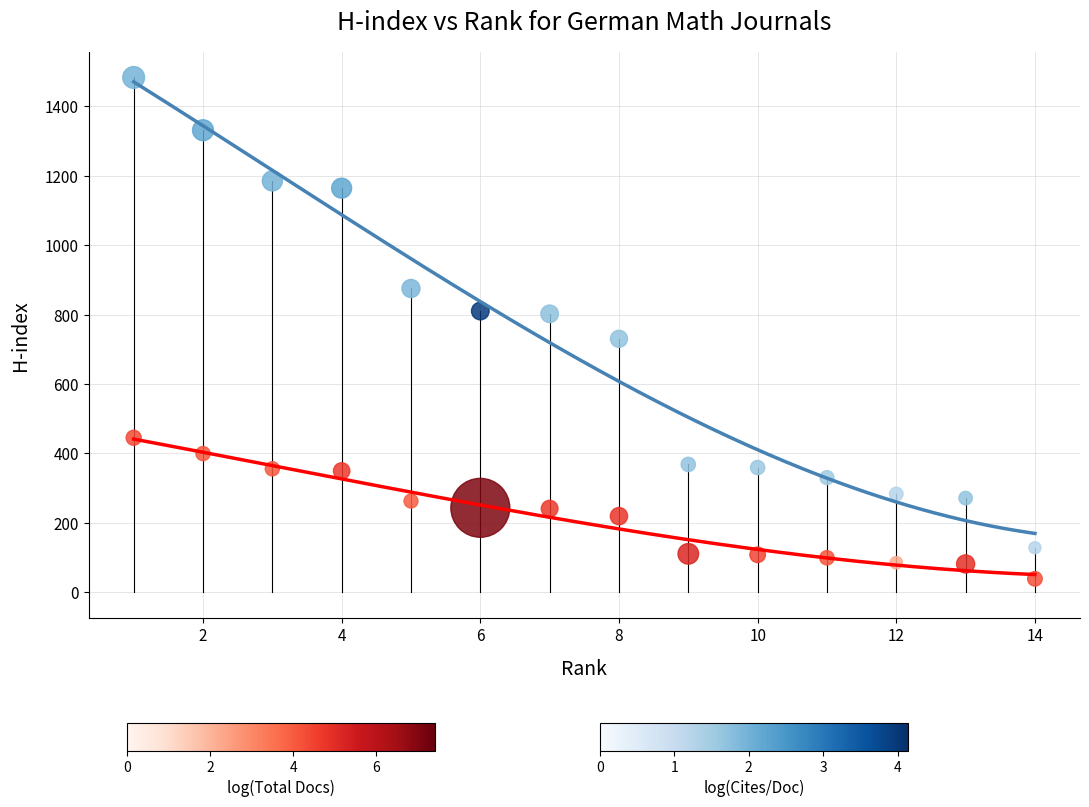

Across all data points, what is the range of X values (max minus min)?

13.0